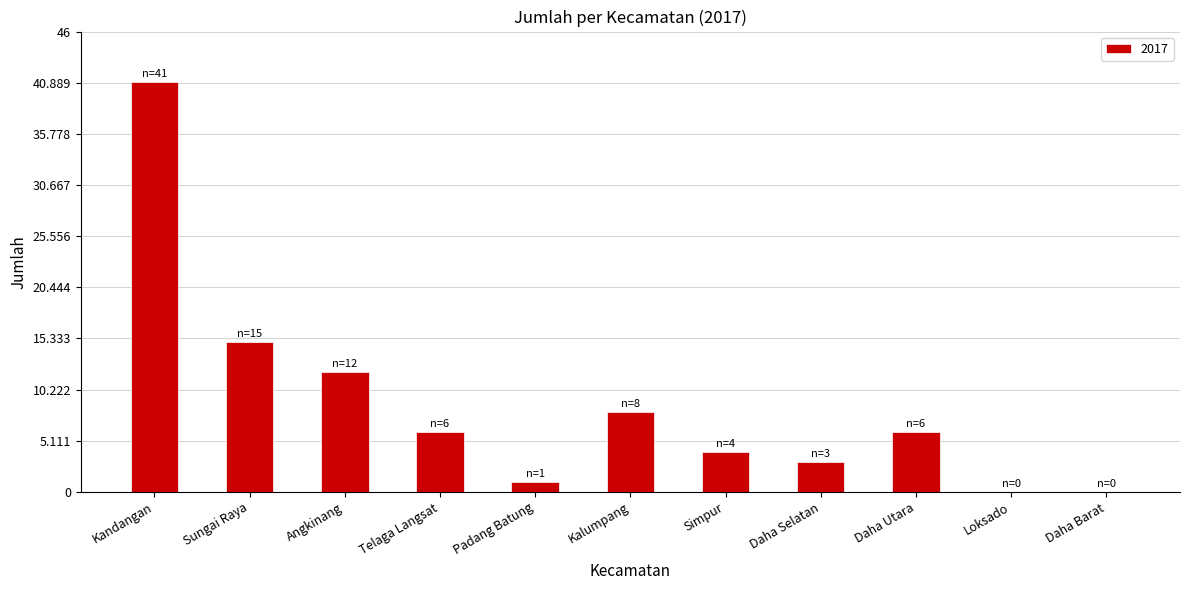

What is the change in value from Daha Selatan to Loksado?

-3